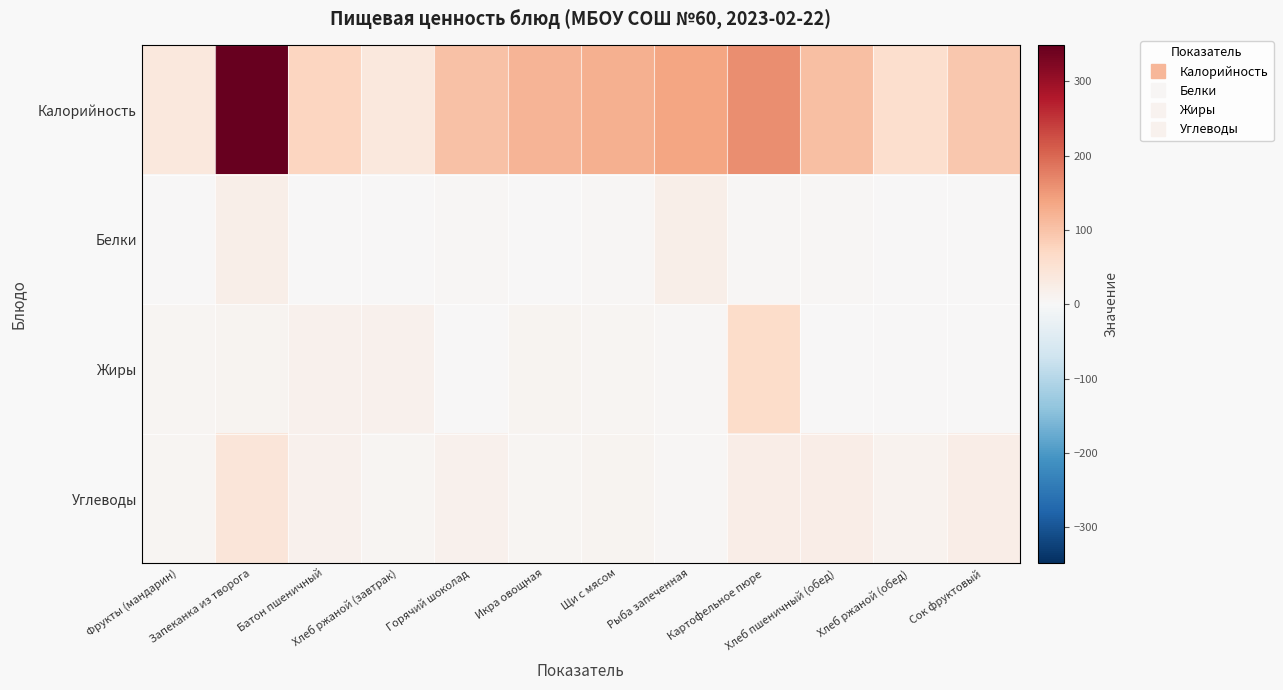

What is the difference between the highest and lowest values at Хлеб ржаной (обед)?

59.0